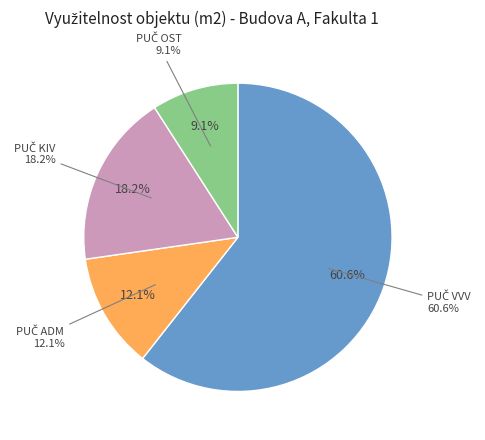

How many segments does this pie chart have?

3